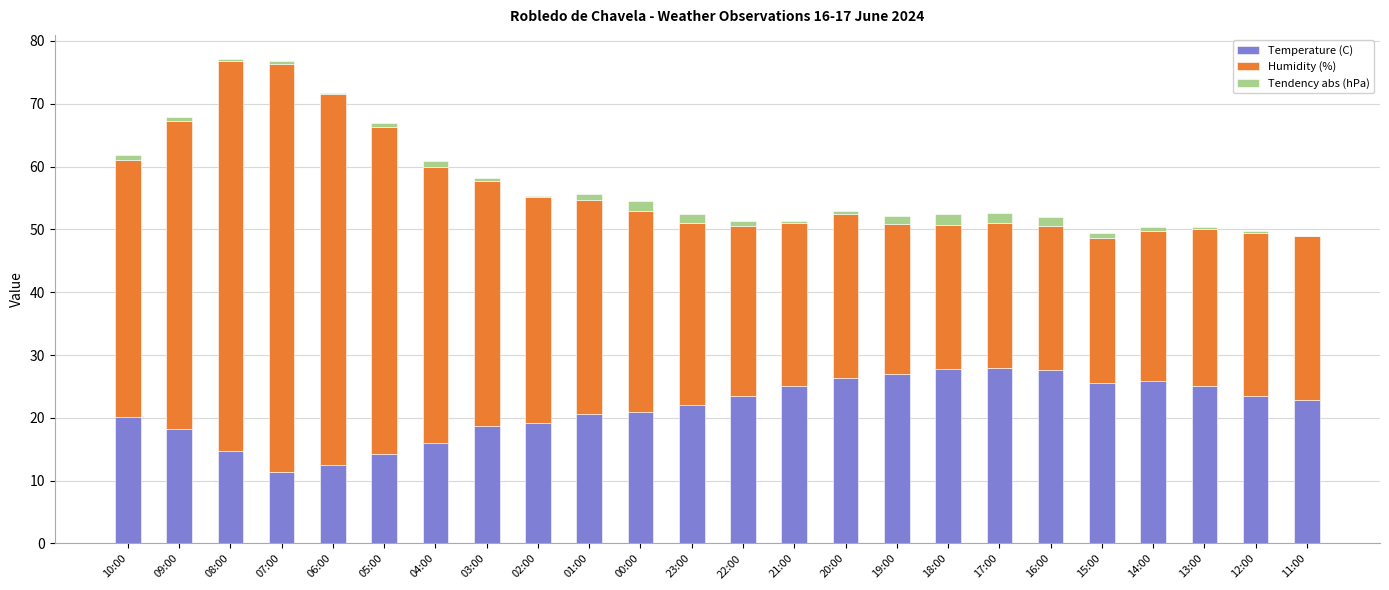

What is the sum of all Temperature (C) values?

516.5